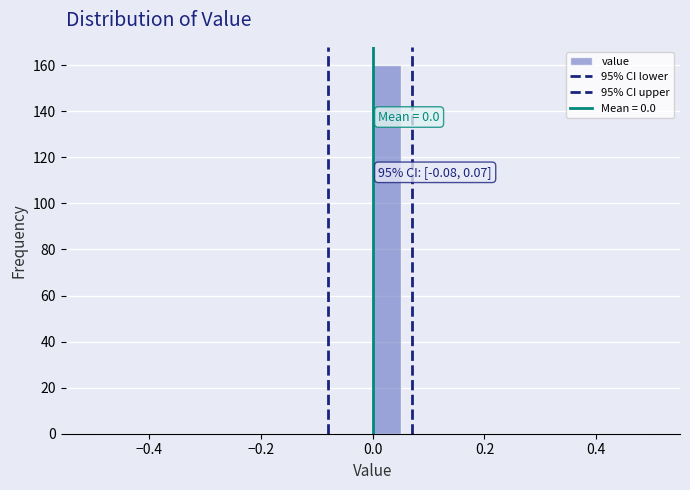

Read against the x-axis, roughly where is the centre of the tallest bar?

0.02